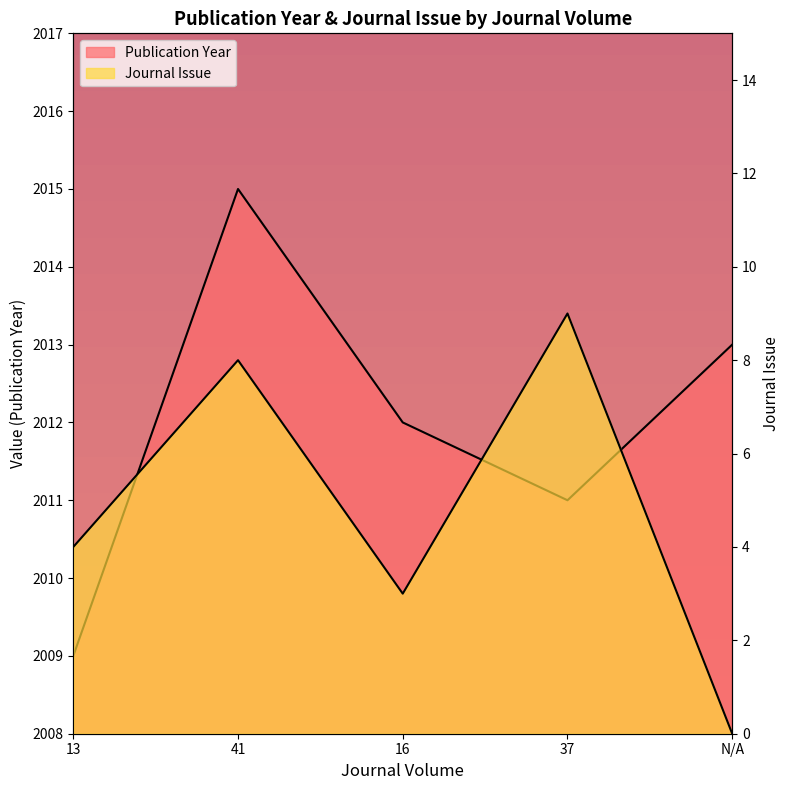

Reading right to left, list all the values displayed in this chart.

Publication Year: 2013	2011	2012	2015	2009
Journal Issue: 0	9	3	8	4